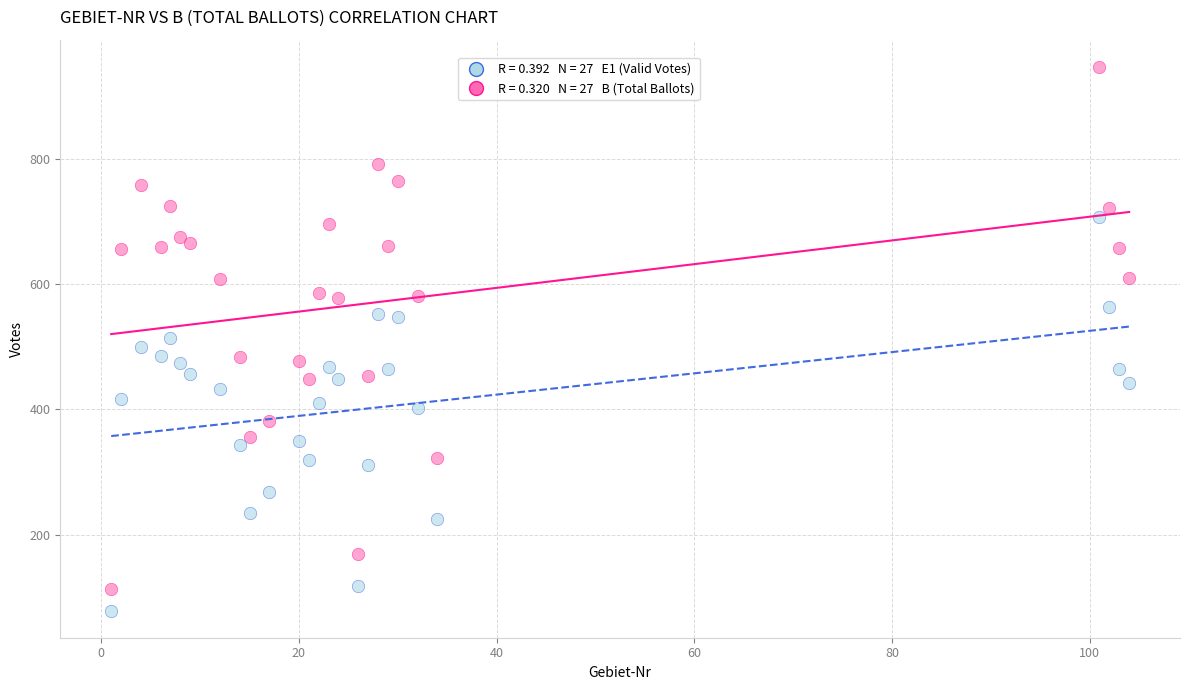

Across all data points, what is the range of X values (max minus min)?

103